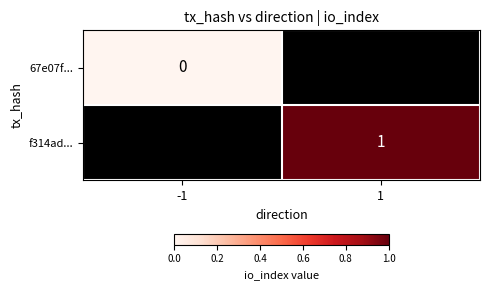

The value of f314ad... at 1 is 1. True or false?

True